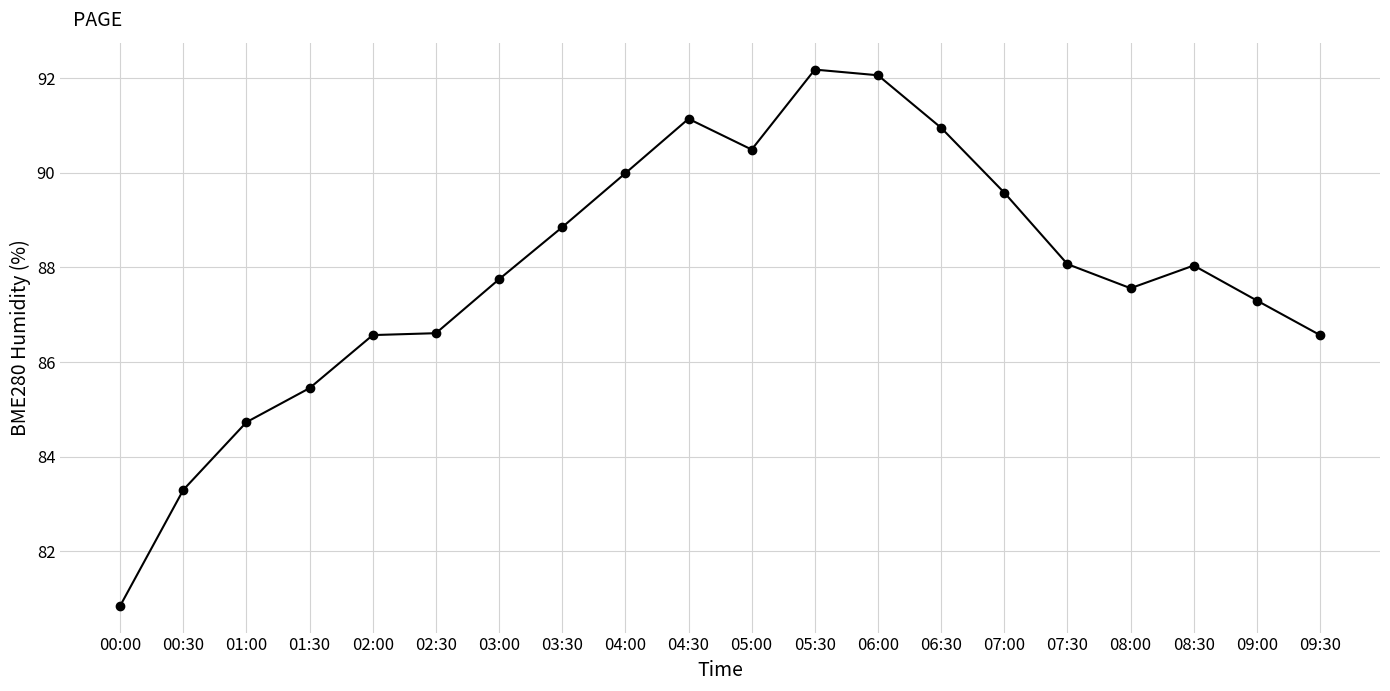

The value at 03:00 is 87.8. True or false?

True